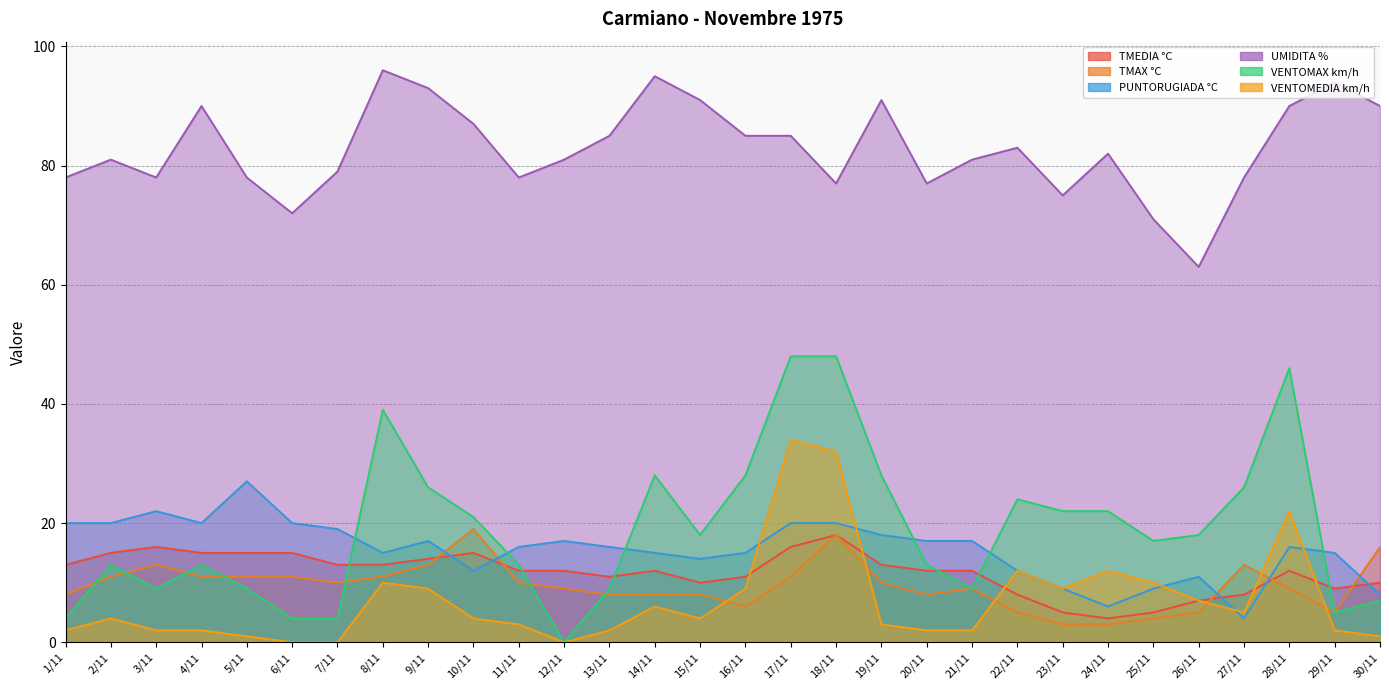

Does the chart display data point markers on the line(s)?

No